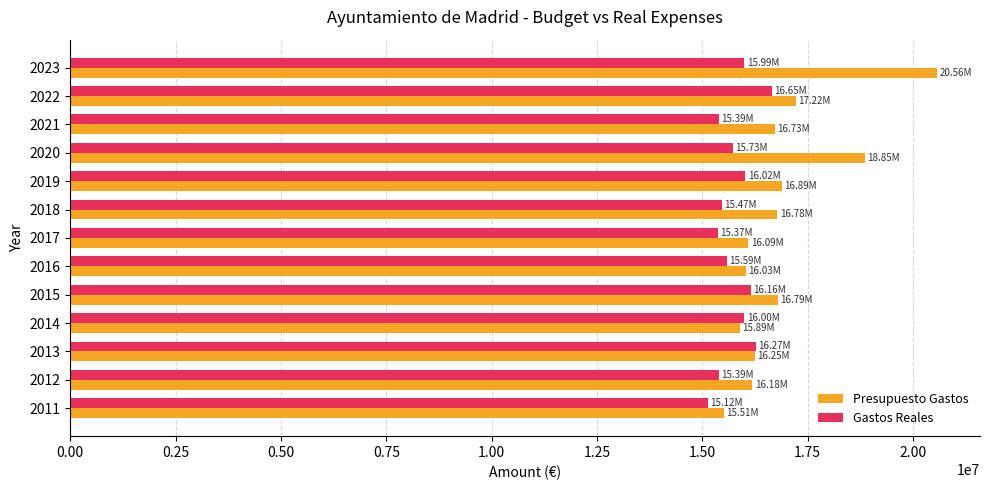

How many values in the Presupuesto Gastos series are below 16728103?

6